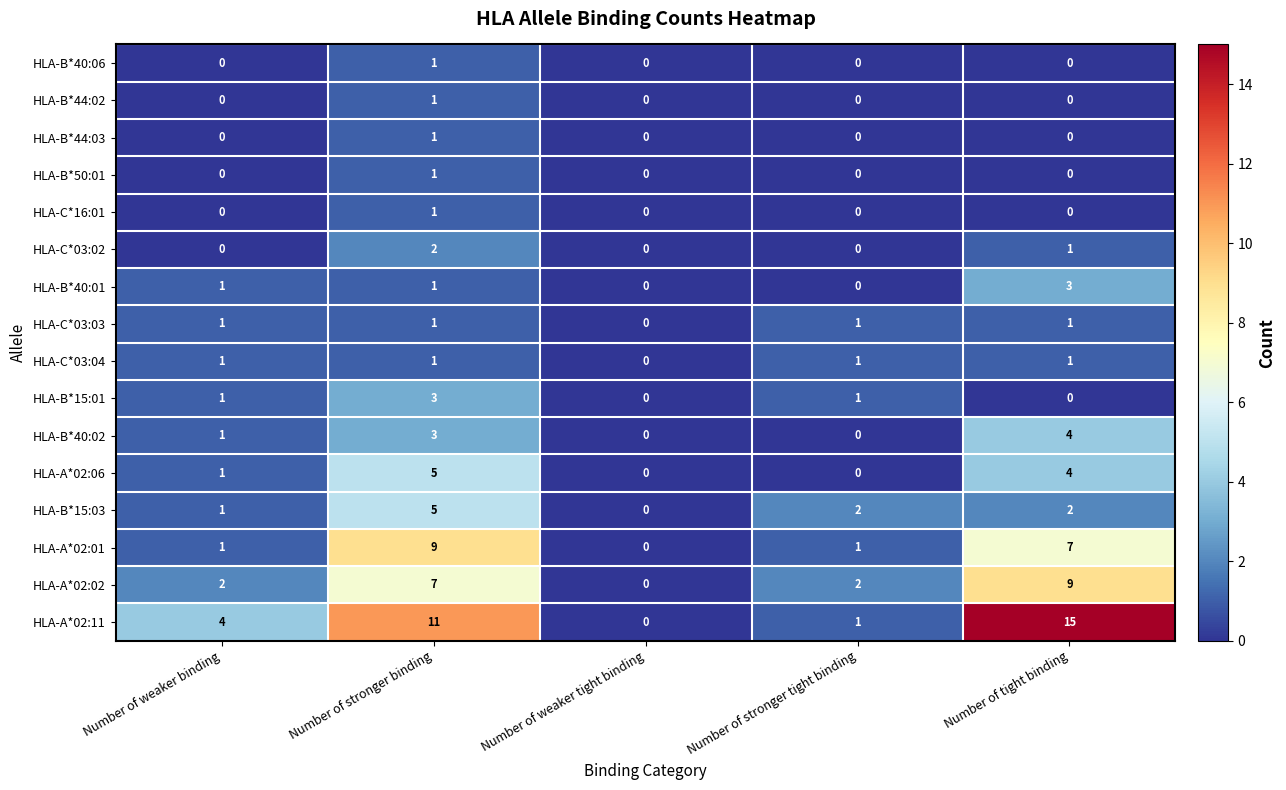

The value of HLA-B*15:01 at Number of weaker binding is 1. True or false?

True